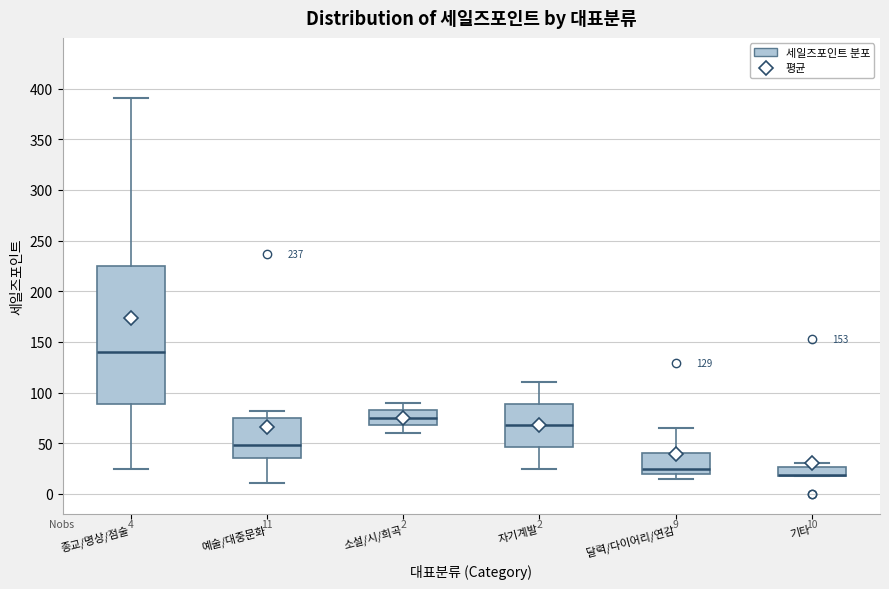

Comparing the boxes themselves (not the whiskers), which one is the tallest?

종교/명상/점술